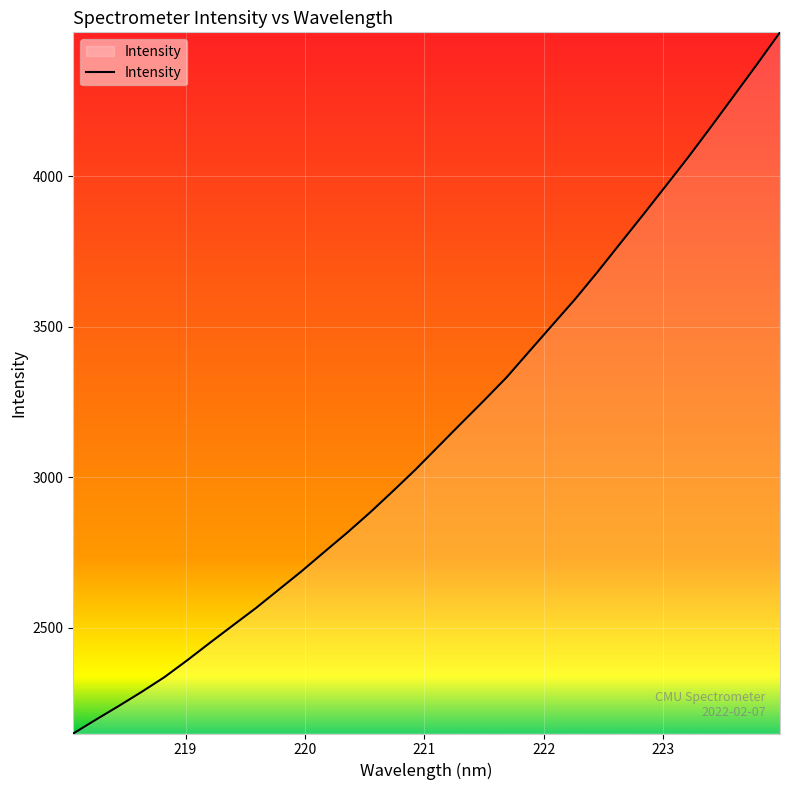

What is the greatest value displayed?

4478.9